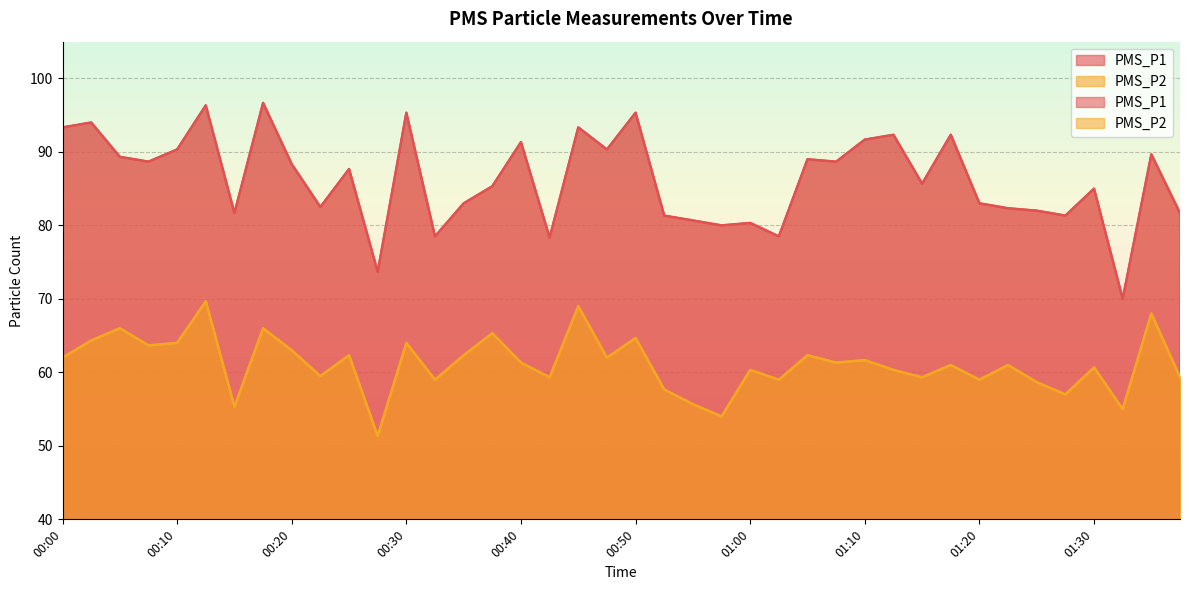

What is the average value of the PMS_P1 series?

86.2